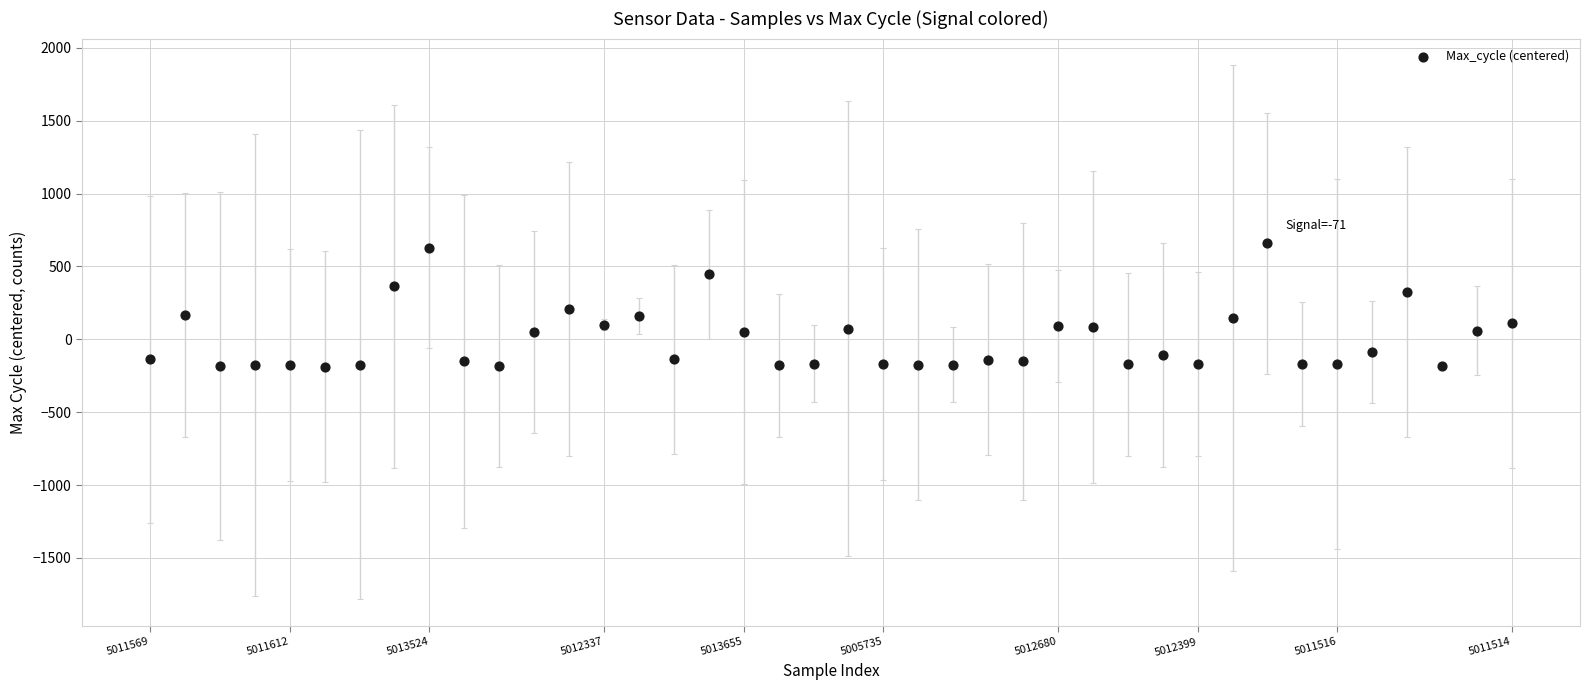

What is the range of Y values (max minus min)?

846.0